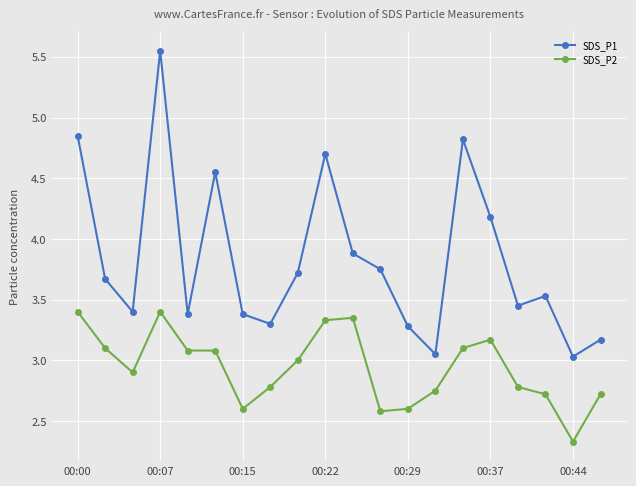

True or false: SDS_P1 and SDS_P2 intersect in this chart.

False